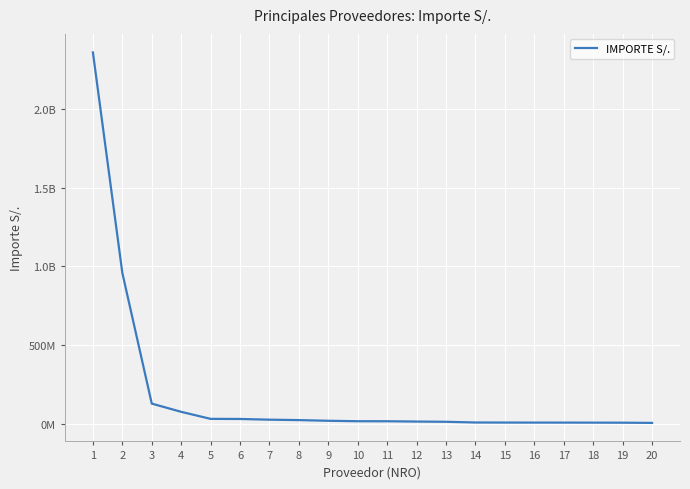

What is the value of the 9th point from the left?

19263269.6